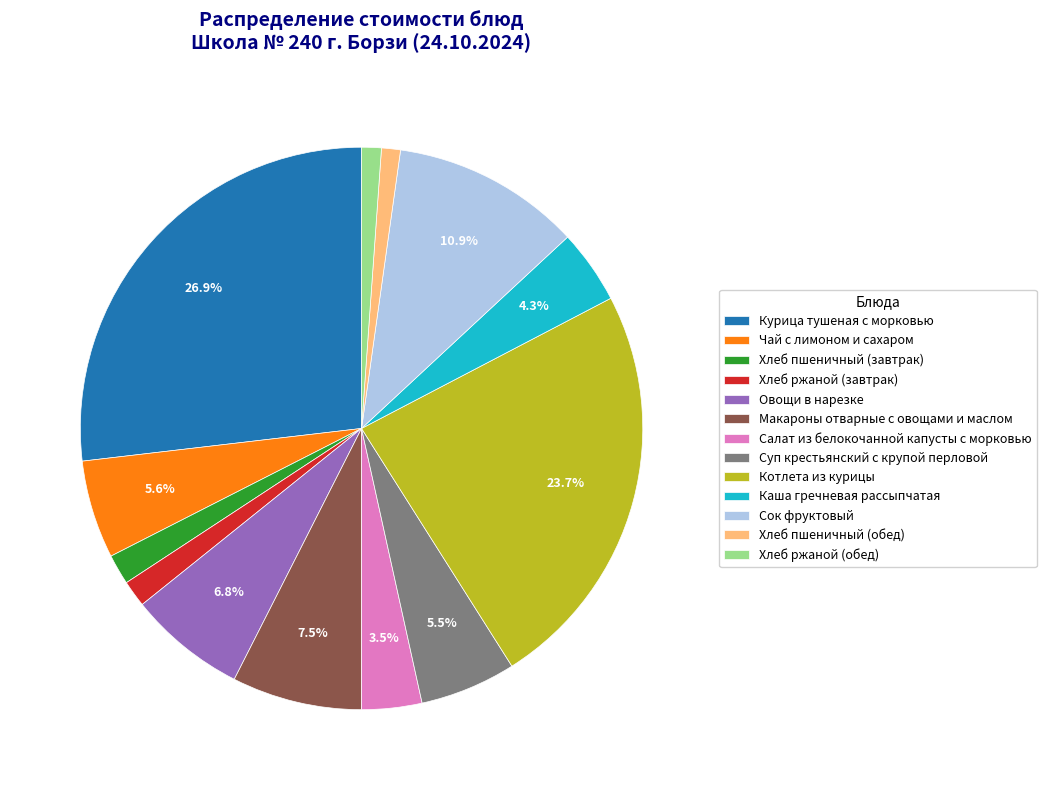

Between Хлеб пшеничный (завтрак) and Хлеб пшеничный (обед), which is larger?

Хлеб пшеничный (завтрак)